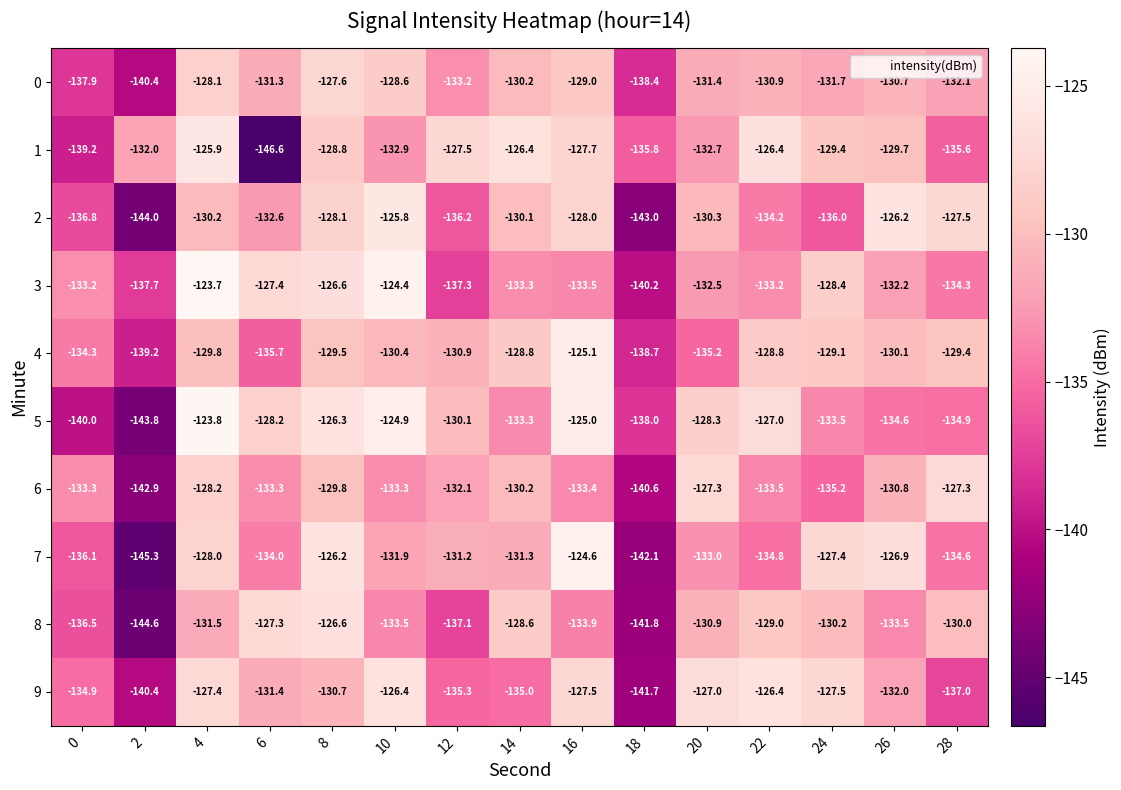

At 18, list the series in order from smallest to largest.

2, 7, 8, 9, 6, 3, 4, 0, 5, 1